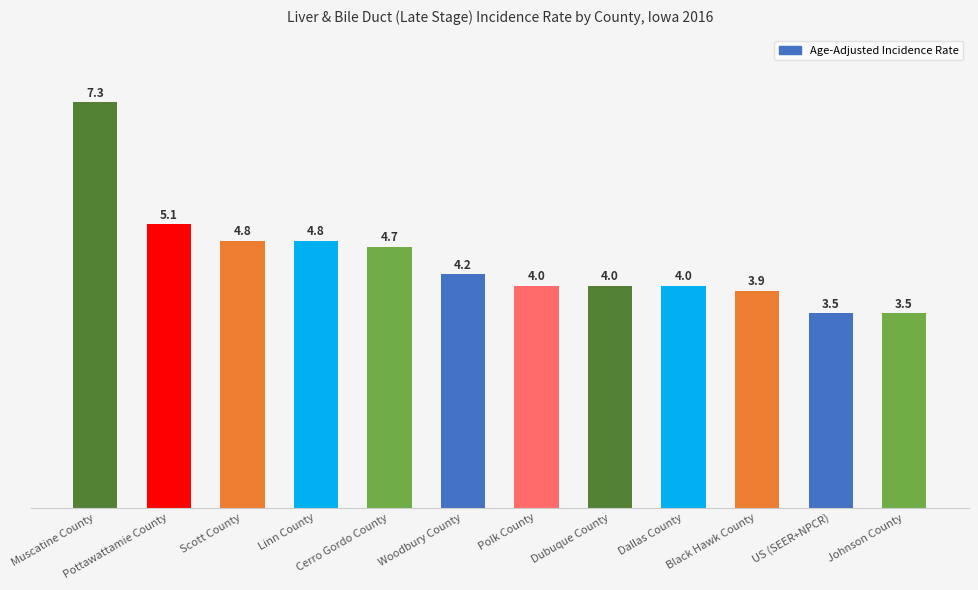

Reading left to right, transcribe all the data shown in this chart.

7.3	5.1	4.8	4.8	4.7	4.2	4.0	4.0	4.0	3.9	3.5	3.5